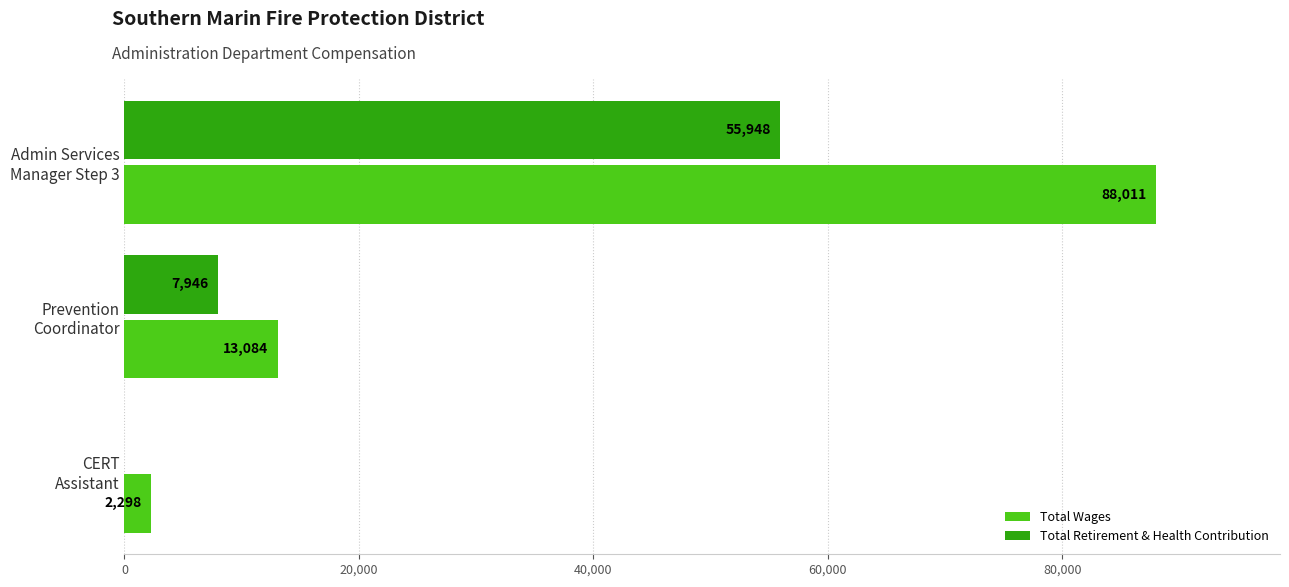

Which series has the largest total across all categories?

Total Wages